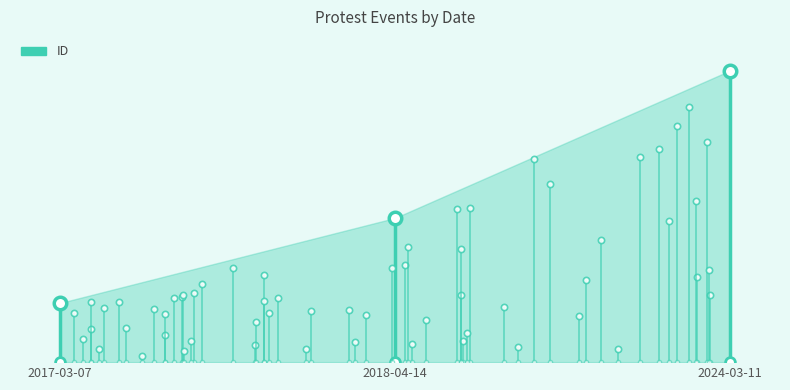

At which category does the chart reach its minimum across all series?

2017-03-07